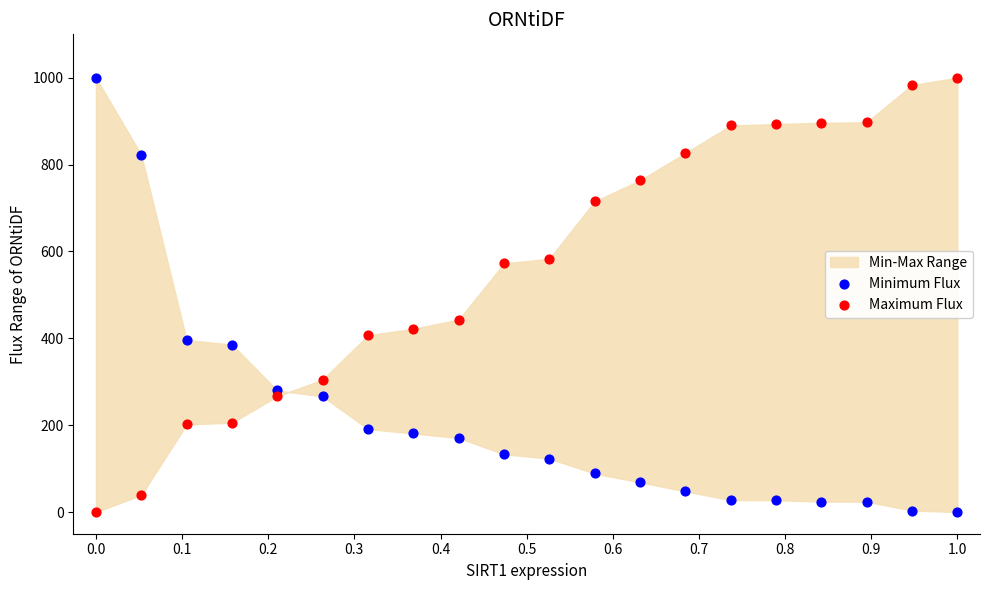

Across all data points, what is the range of Y values (max minus min)?

1000.0